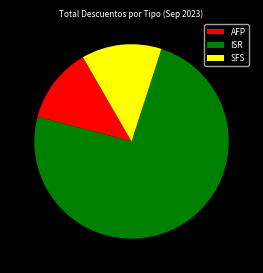

Does any single category account for the majority?

Yes